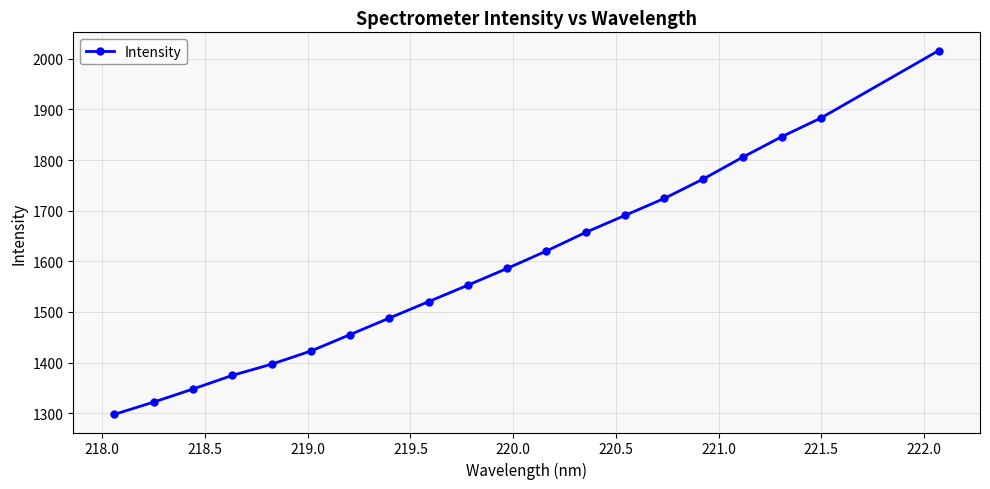

What is the difference between the maximum and second lowest values?

694.5